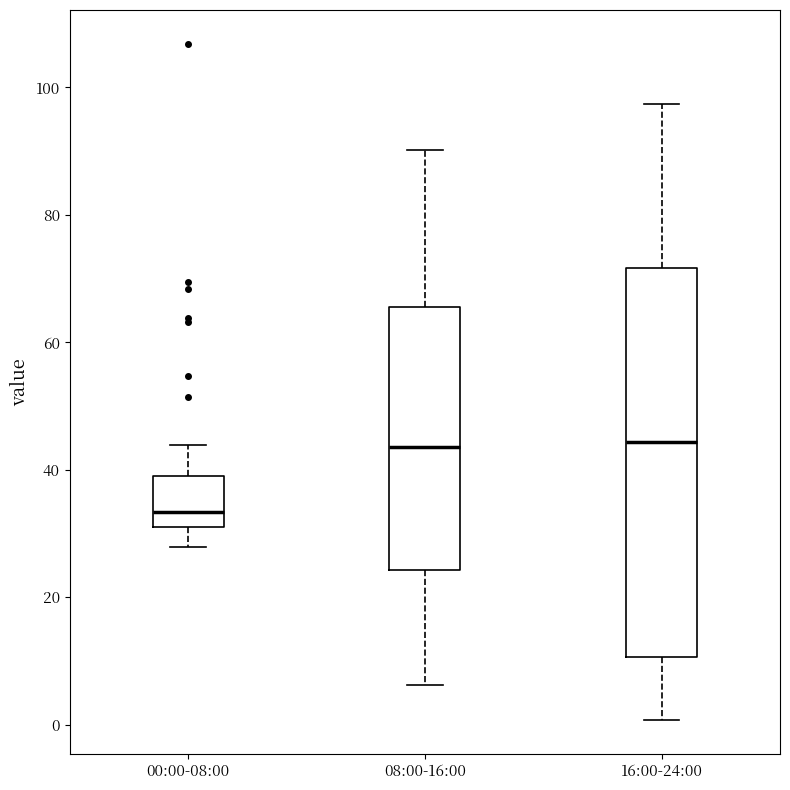

Where is the lower edge of the box for 16:00-24:00 on the y-axis? The values are not printed on the chart, so give them approximately, as read against the axis.

10